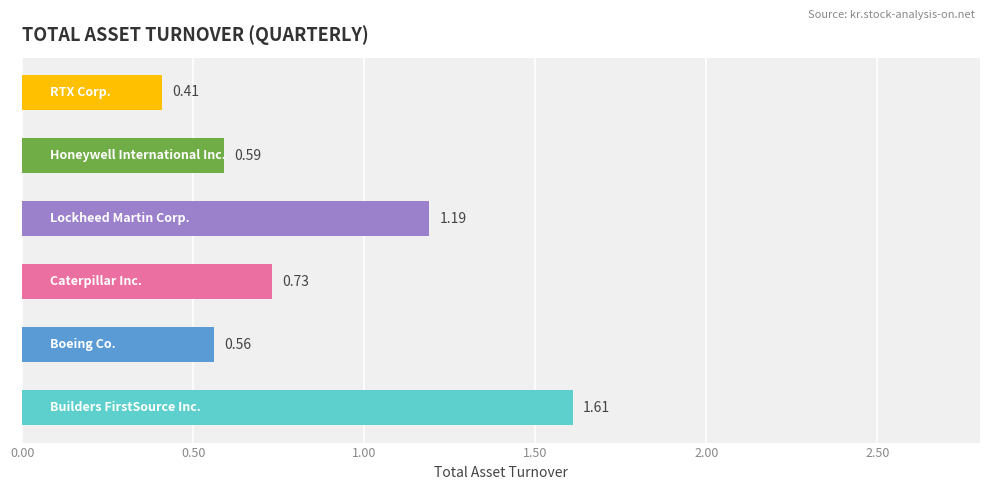

Count the number of categories in the chart.

6